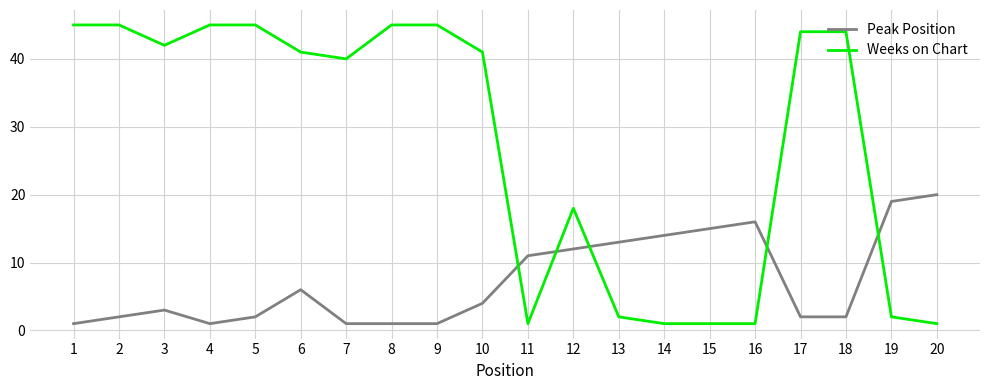

Is the value of Peak Position at 10 greater than the value of Weeks on Chart at 6?

No